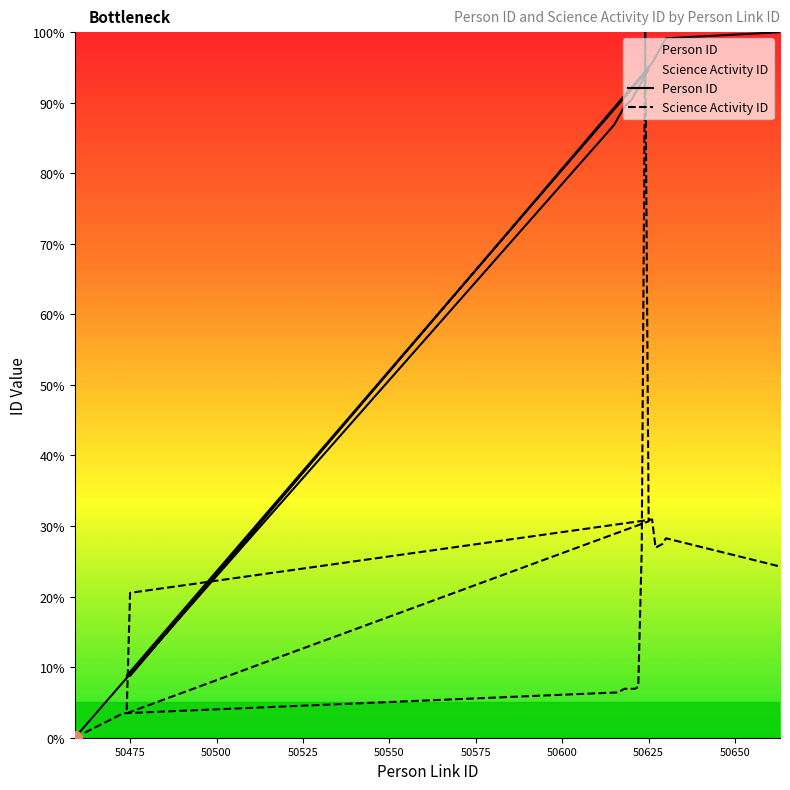

Where is Science Activity ID nearest to the value 50?

50626